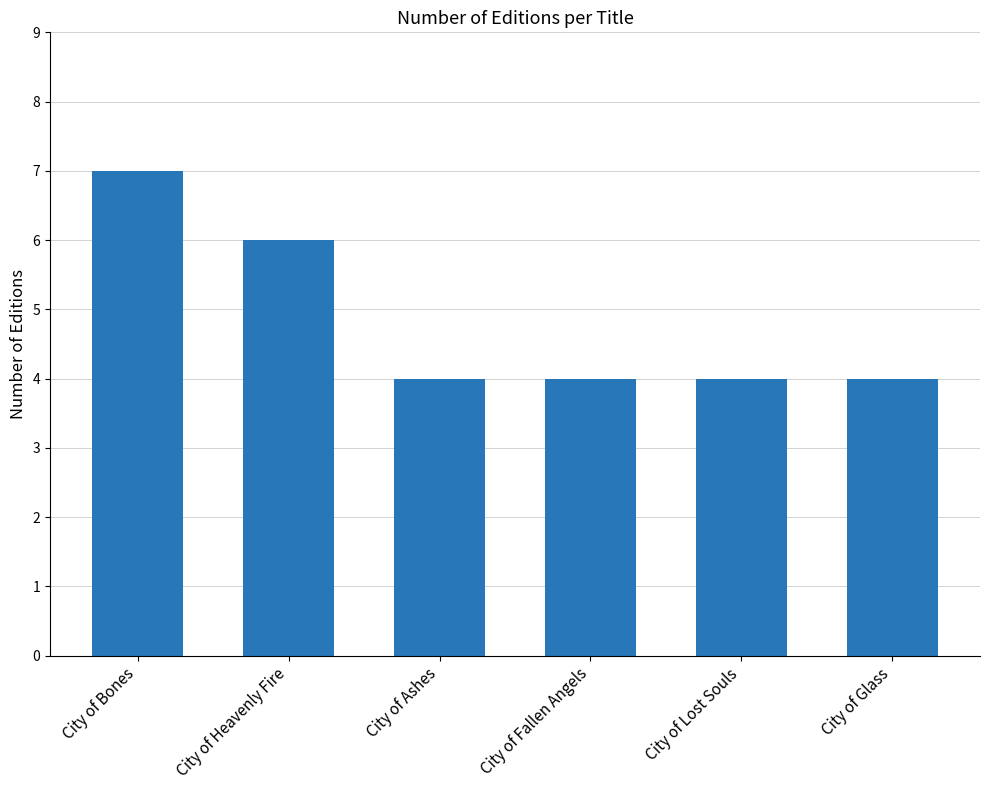

How many distinct data groups are displayed?

1